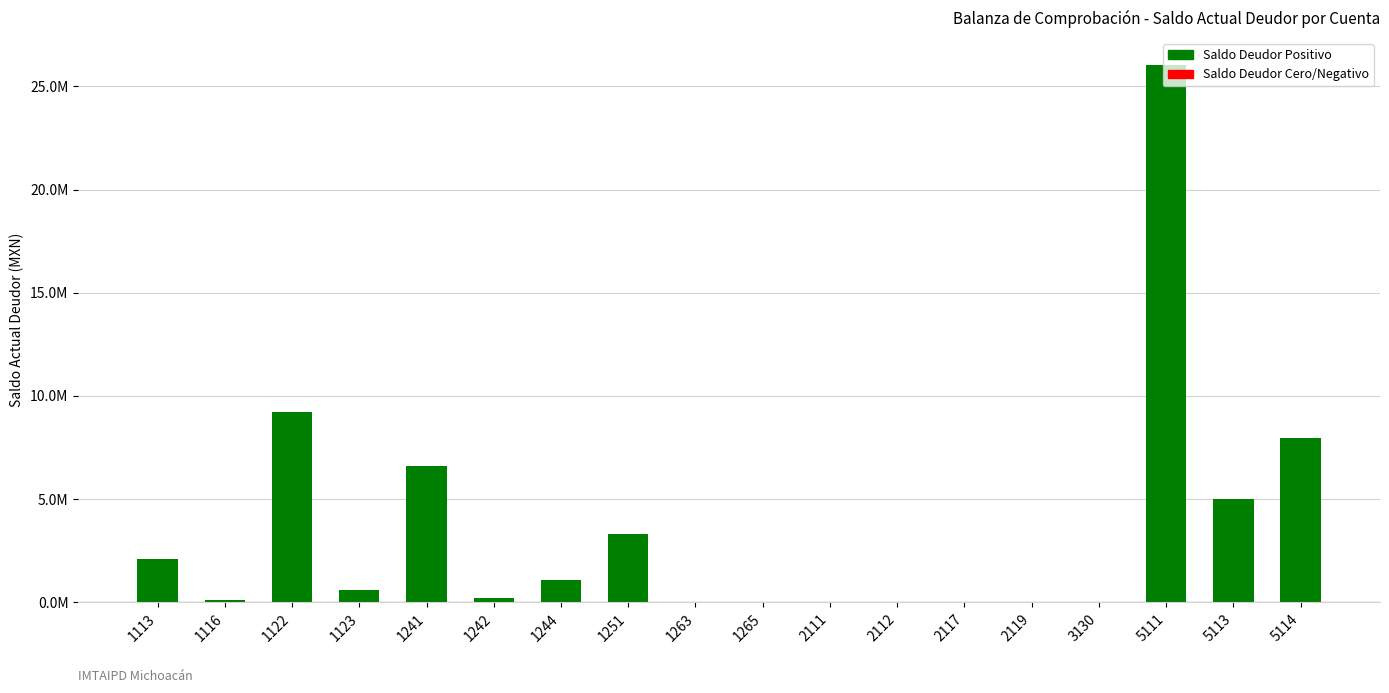

What is the change in value from 1242 to 2119?

-201149.5